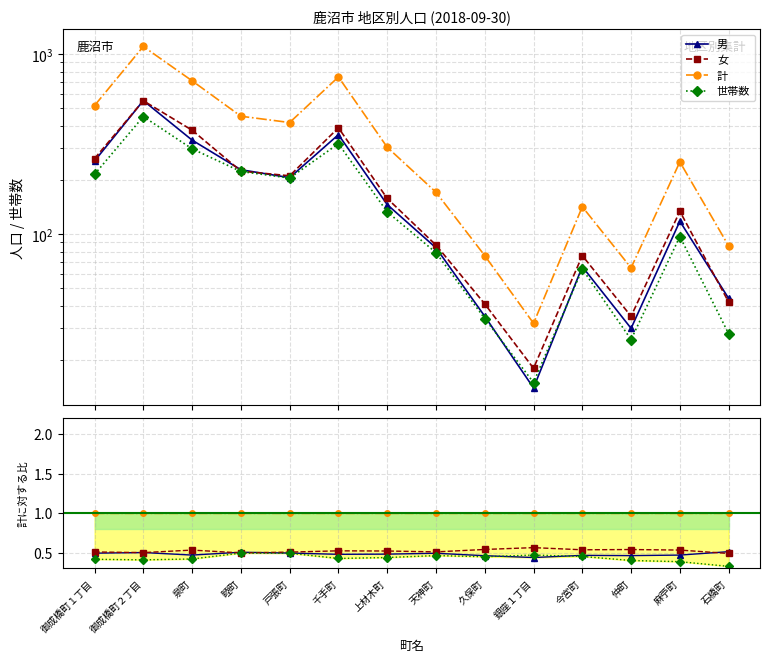

What is the label of the 3rd point from the left?

泉町